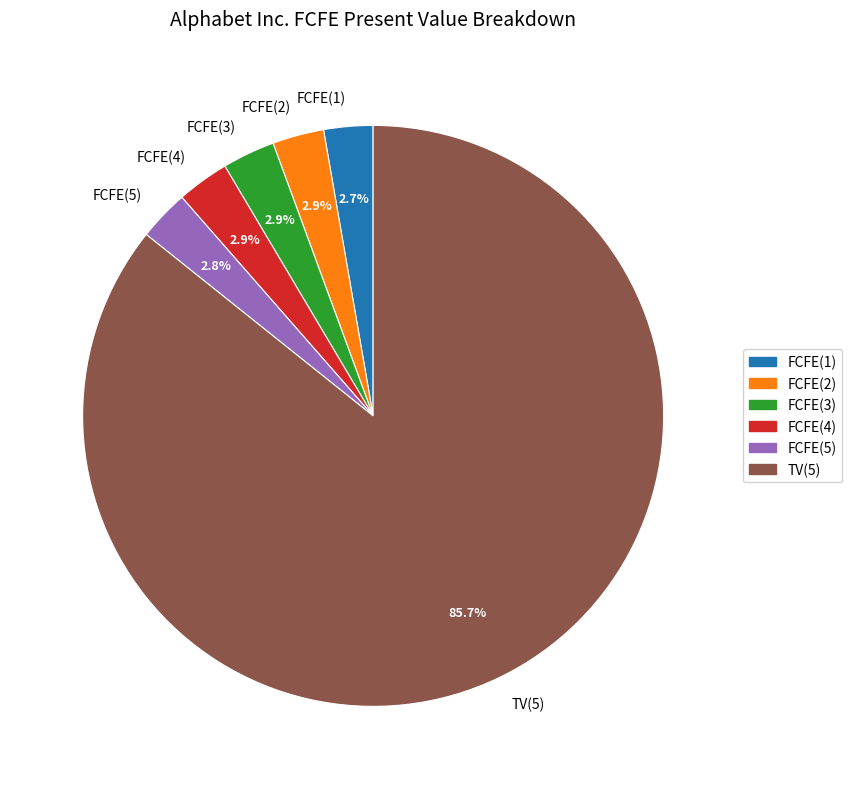

What is the total percentage of FCFE(2) and FCFE(4)?

5.8%